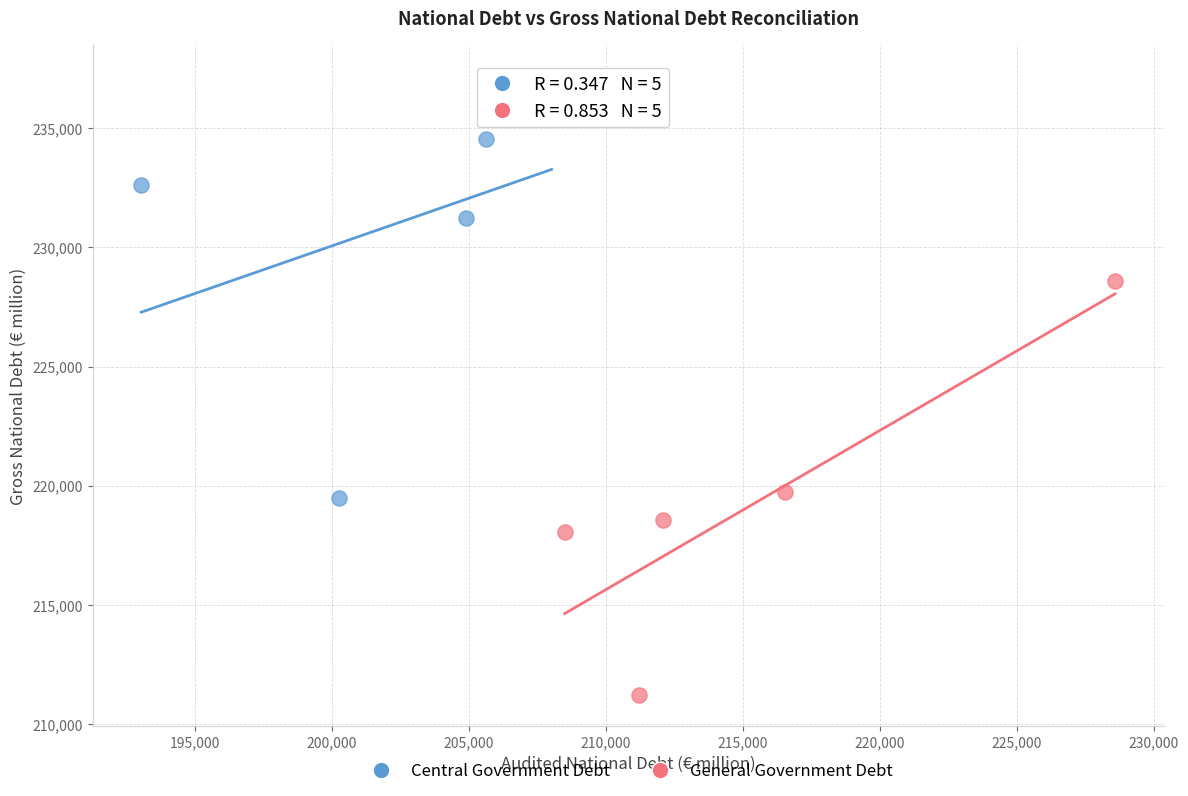

What are all the series names shown in the legend?

Central Government Debt, General Government Debt